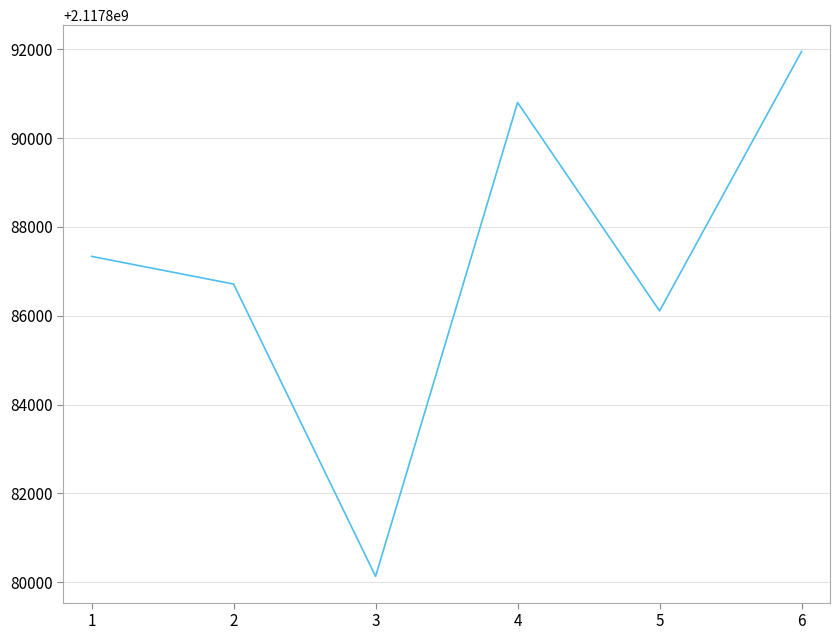

What is the difference between the second highest and second lowest values?

4693